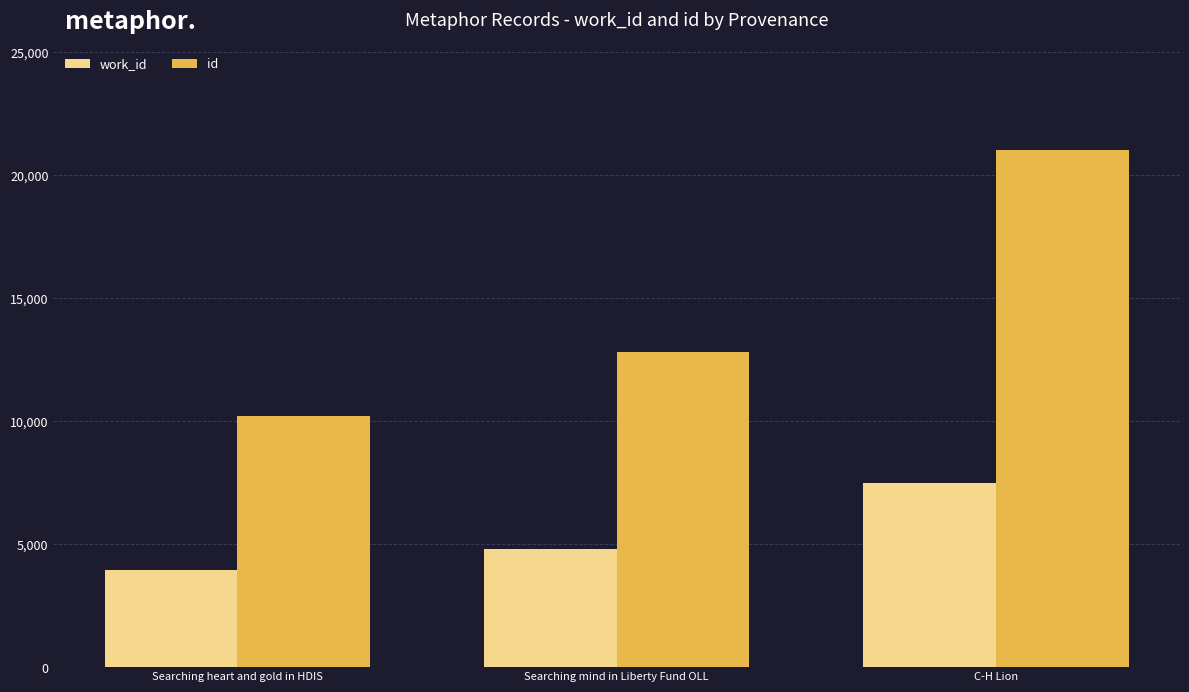

Is it true that work_id equals 4802 at Searching mind in Liberty Fund OLL?

True